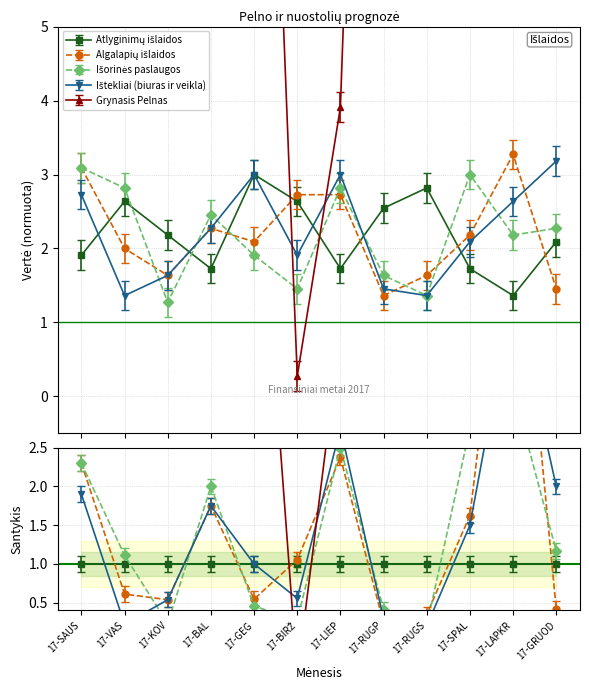

Is the value of Atlyginimų išlaidos at 17-RUGS greater than the value of Algalapių išlaidos at 17-RUGP?

Yes